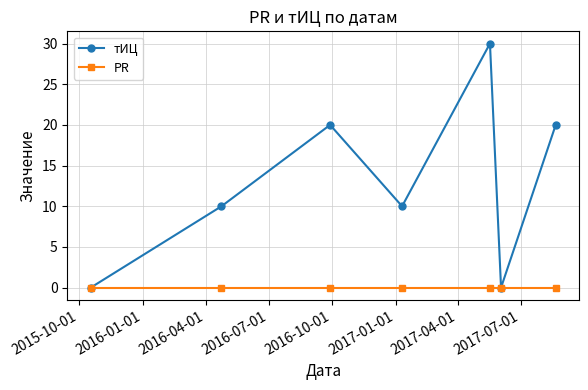

Does the chart have visible grid lines?

Yes